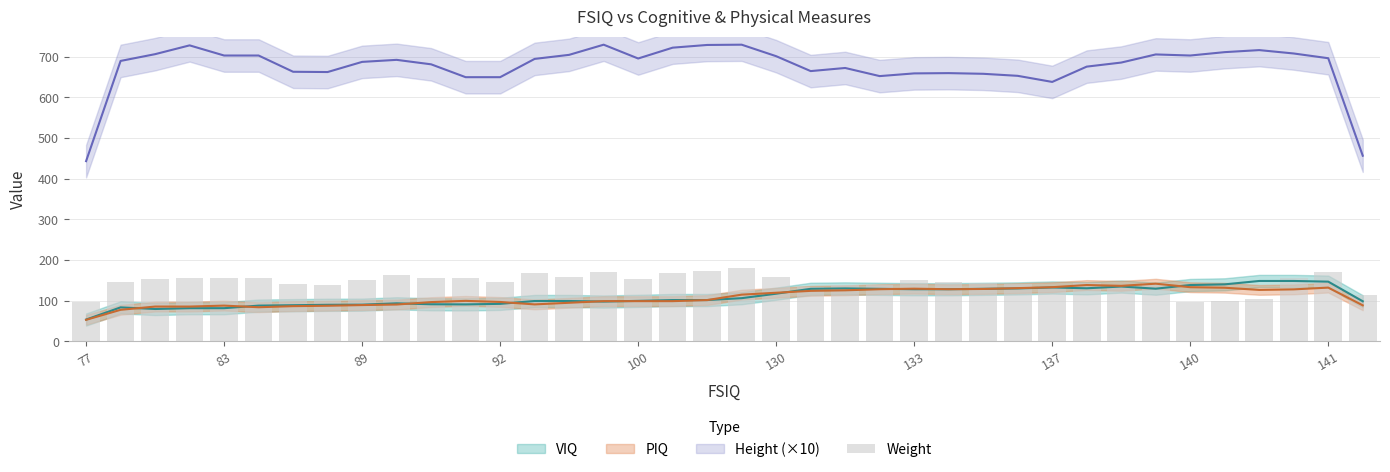

What is the difference between the second highest and second lowest values?

76.0